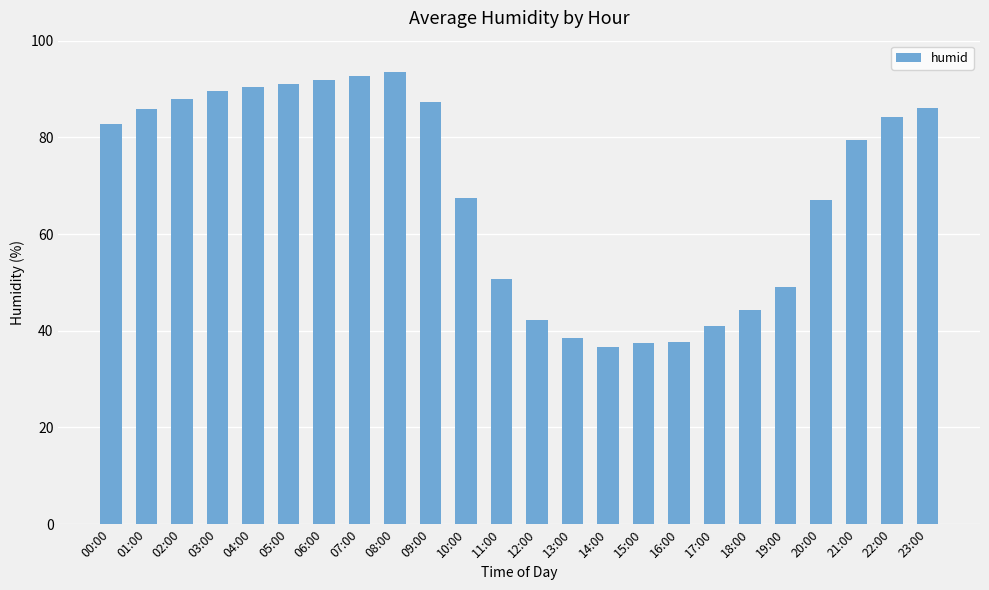

True or false: the data shows 112.4 at 21:00.

False